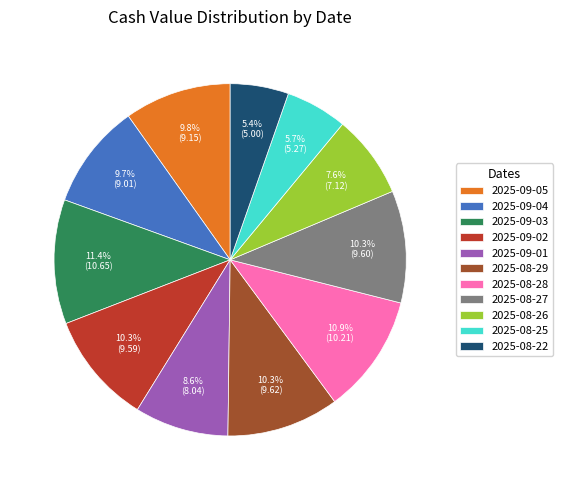

The 2025-08-26 slice represents 8% of the pie. True or false?

True